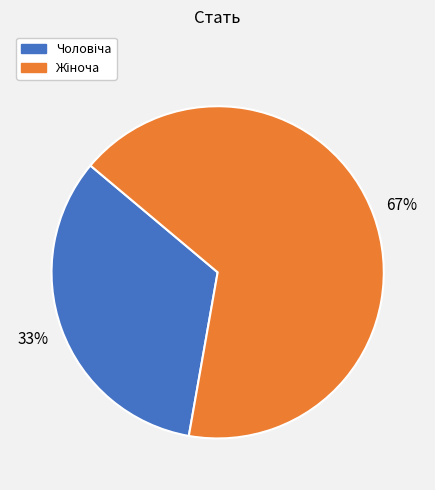

To the nearest percent, what is the average slice percentage?

50%